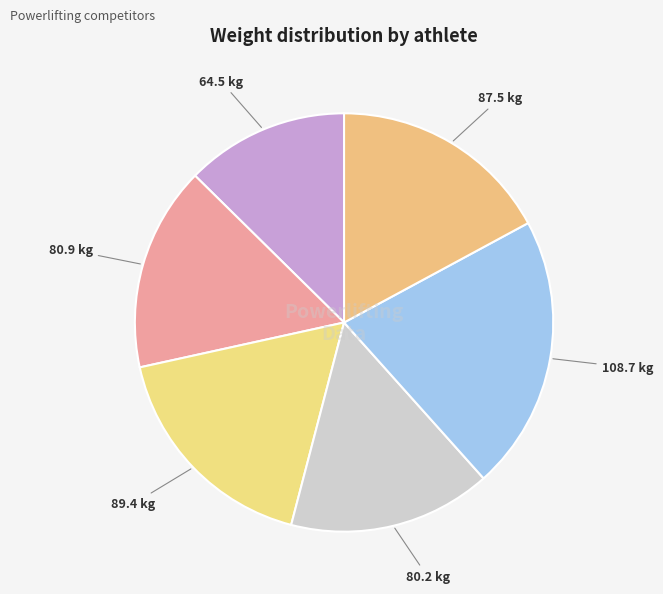

How many segments does this pie chart have?

6